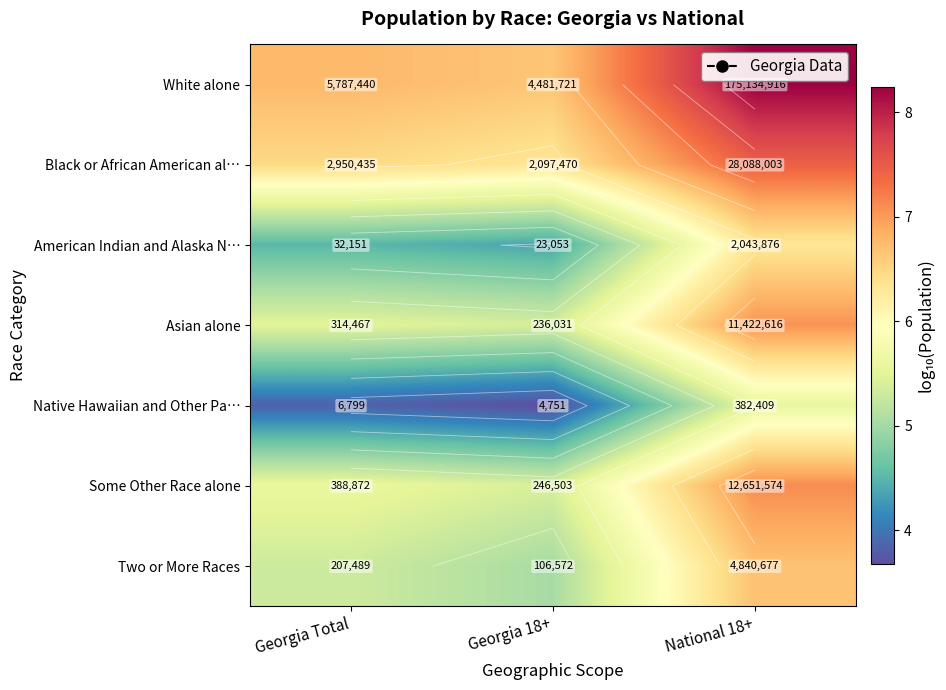

Which category has the highest value across all series?

National 18+